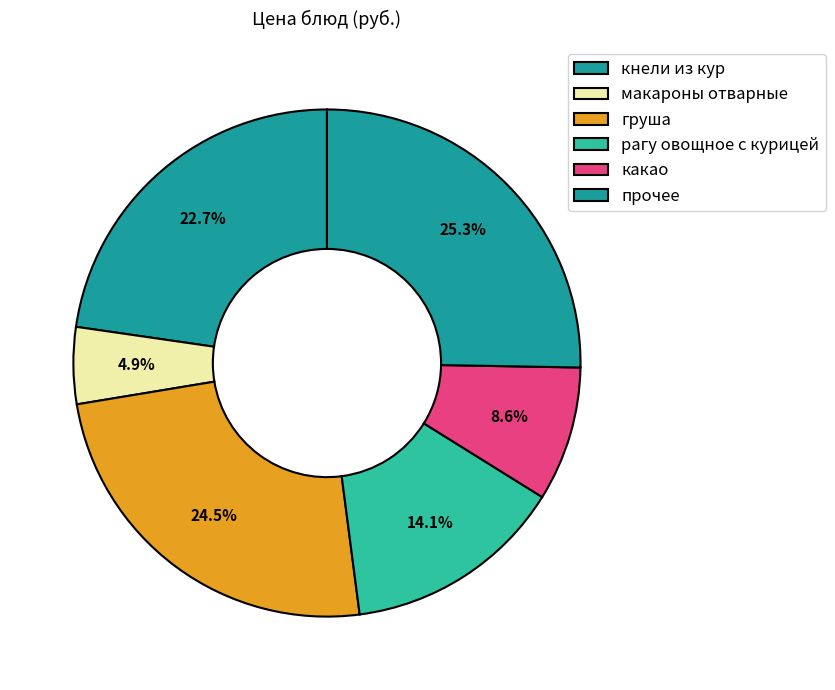

How many segments does this pie chart have?

6